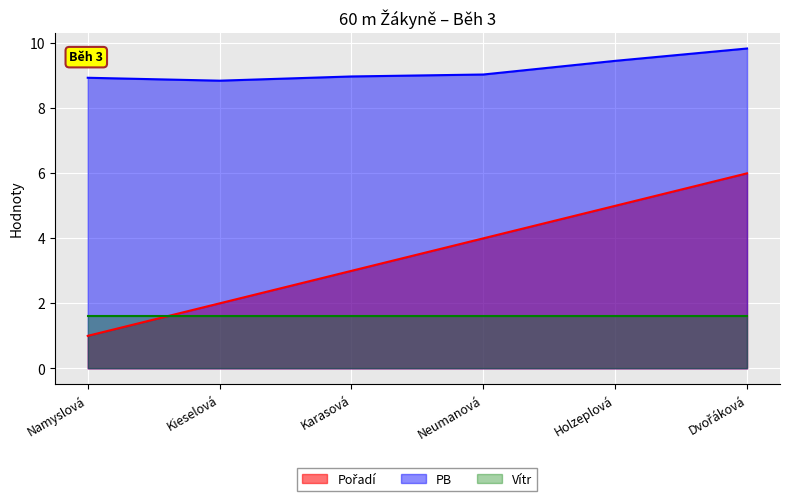

Which label corresponds to the smallest value in the chart?

Namyslová